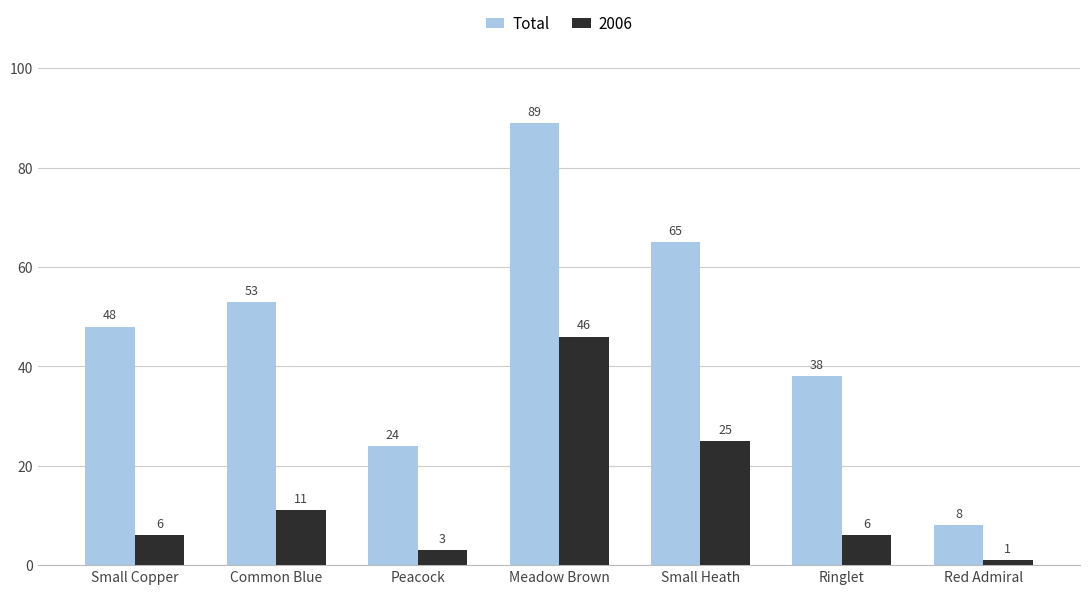

What is the label of the 5th bar from the left?

Small Heath